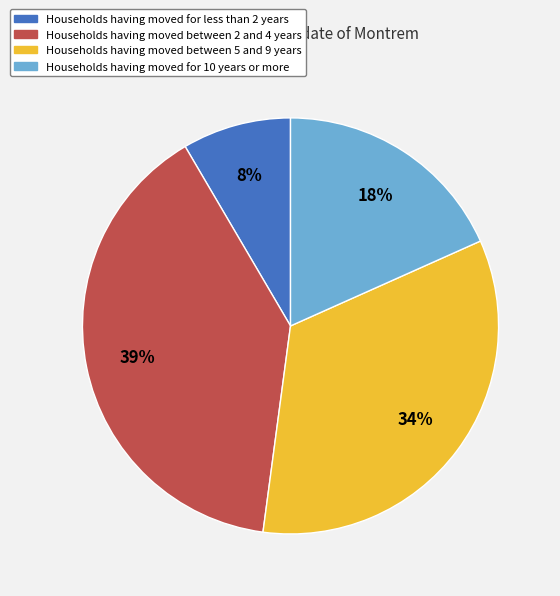

Does any single category account for the majority?

No